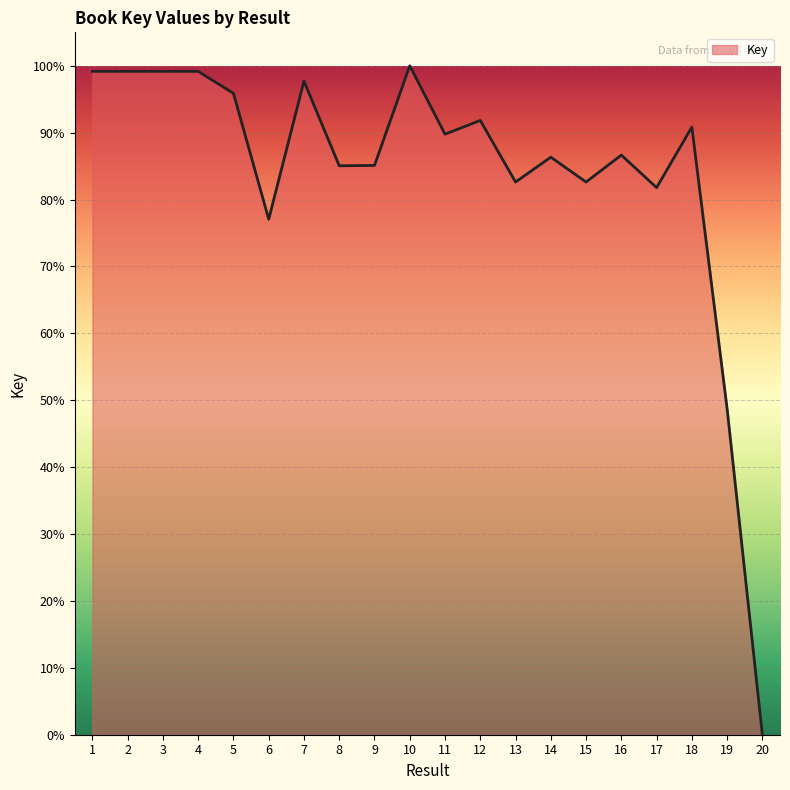

What is the change in value from 1 to 19?

-50.4